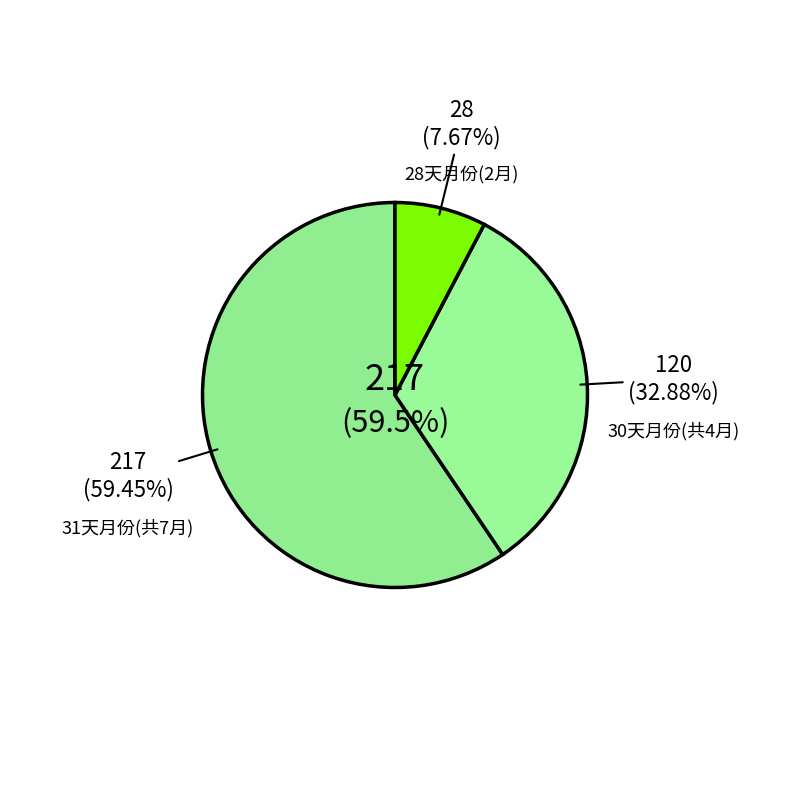

The 11月 slice represents 1% of the pie. True or false?

False